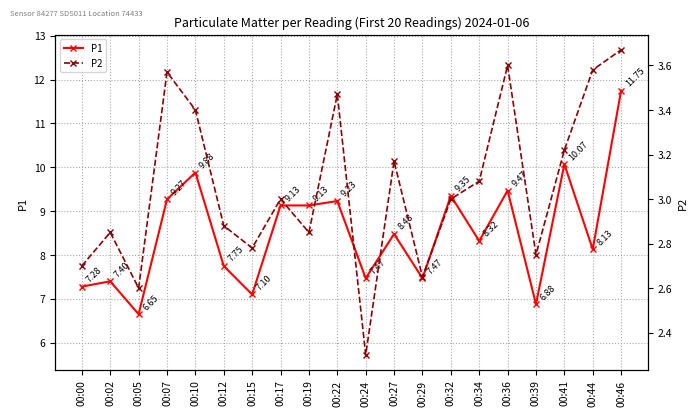

At which label does P2 first exceed 3?

00:07